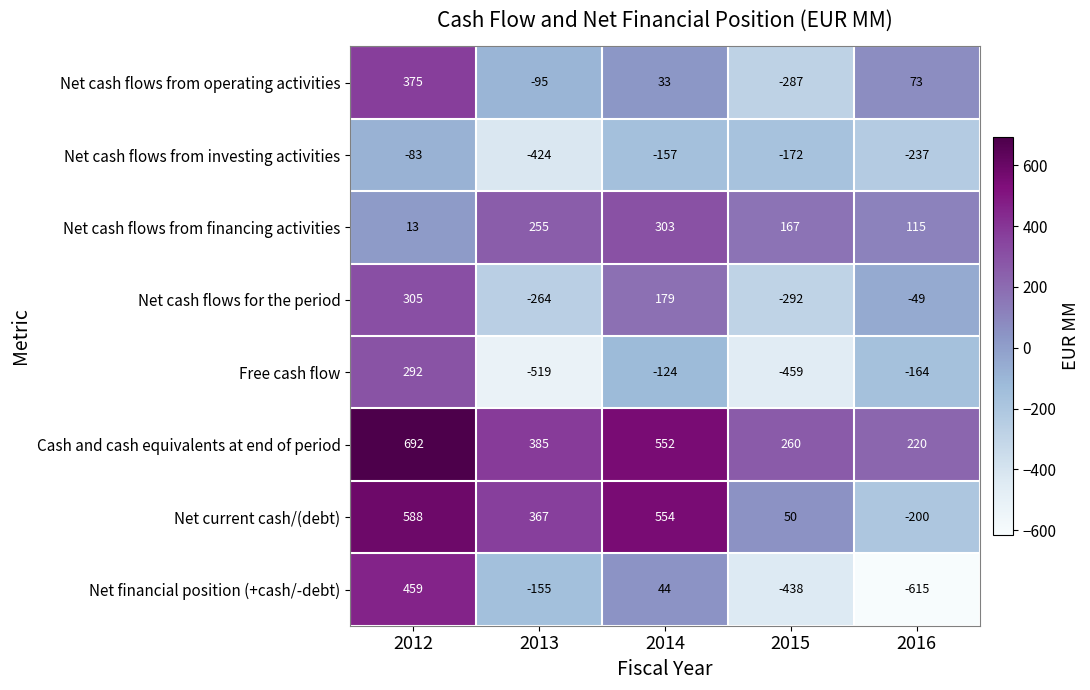

How many values in Net financial position (+cash/-debt) are below zero?

3